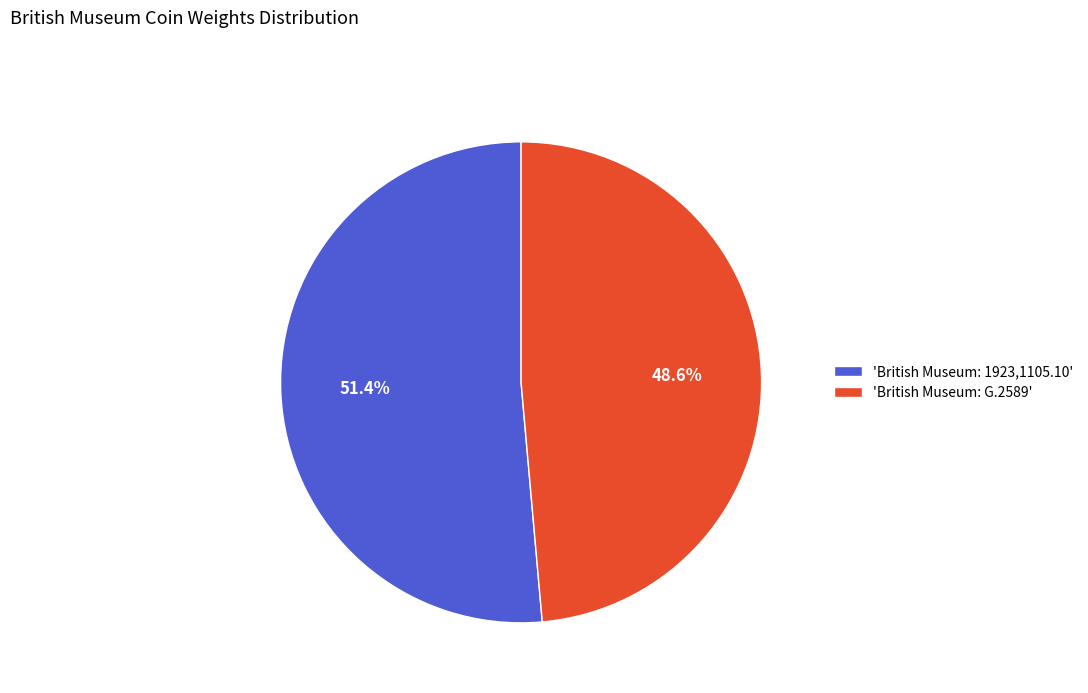

What percentage is NOT represented by 'British Museum: G.2589'?

51.4%